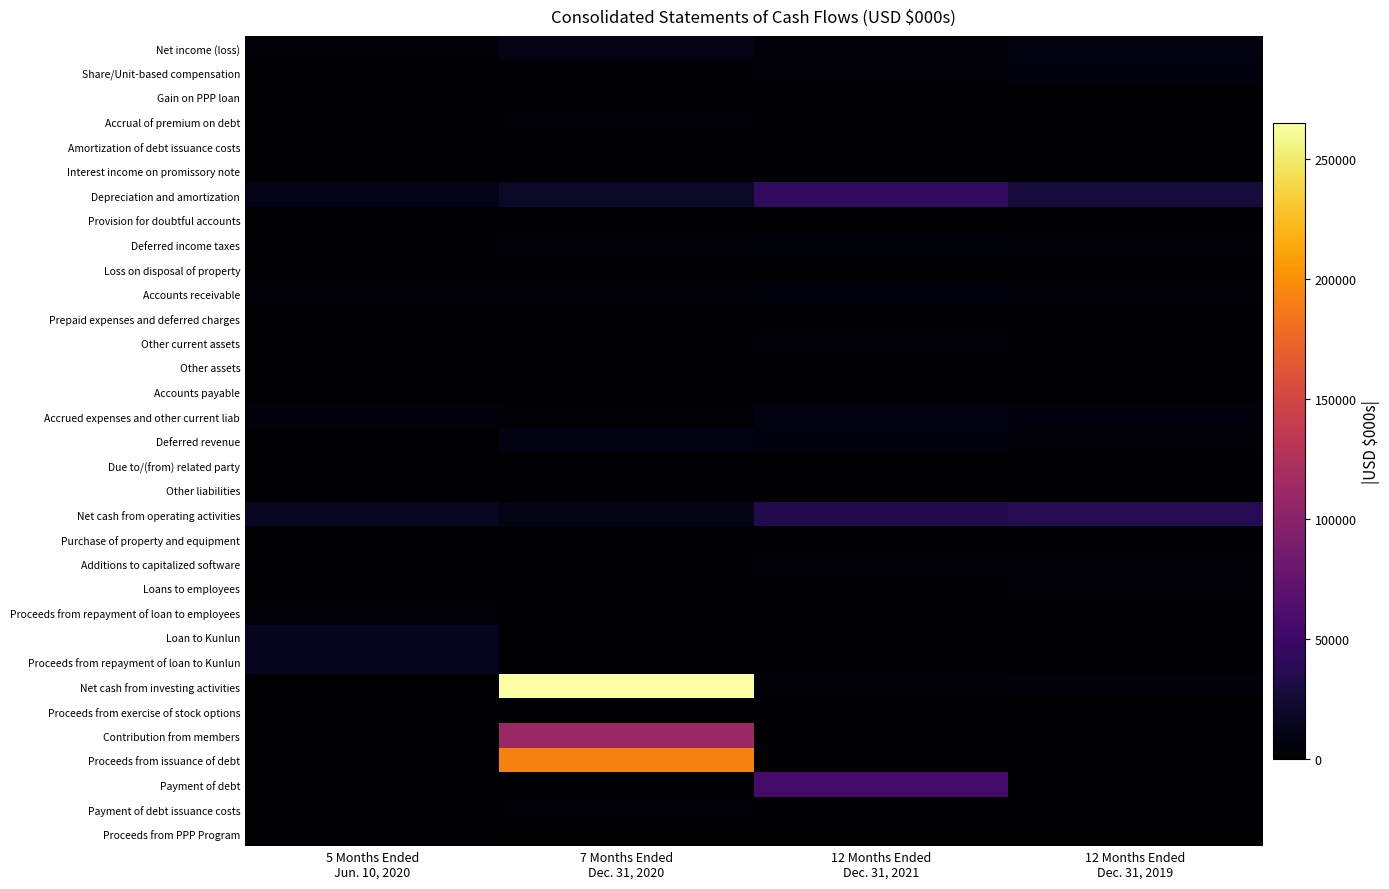

Reading left to right, list all the values displayed in this chart.

Net income (loss): 5 Months Ended
Jun. 10, 2020=2114	7 Months Ended
Dec. 31, 2020=10959	12 Months Ended
Dec. 31, 2021=5064	12 Months Ended
Dec. 31, 2019=7706
Share/Unit-based compensation: 5 Months Ended
Jun. 10, 2020=343	7 Months Ended
Dec. 31, 2020=924	12 Months Ended
Dec. 31, 2021=2602	12 Months Ended
Dec. 31, 2019=6780
Gain on PPP loan: 5 Months Ended
Jun. 10, 2020=0	7 Months Ended
Dec. 31, 2020=0	12 Months Ended
Dec. 31, 2021=1535	12 Months Ended
Dec. 31, 2019=0
Accrual of premium on debt: 5 Months Ended
Jun. 10, 2020=0	7 Months Ended
Dec. 31, 2020=3682	12 Months Ended
Dec. 31, 2021=1118	12 Months Ended
Dec. 31, 2019=0
Amortization of debt issuance costs: 5 Months Ended
Jun. 10, 2020=0	7 Months Ended
Dec. 31, 2020=564	12 Months Ended
Dec. 31, 2021=1180	12 Months Ended
Dec. 31, 2019=0
Interest income on promissory note: 5 Months Ended
Jun. 10, 2020=0	7 Months Ended
Dec. 31, 2020=0	12 Months Ended
Dec. 31, 2021=2038	12 Months Ended
Dec. 31, 2019=0
Depreciation and amortization: 5 Months Ended
Jun. 10, 2020=10642	7 Months Ended
Dec. 31, 2020=17639	12 Months Ended
Dec. 31, 2021=43234	12 Months Ended
Dec. 31, 2019=27412
Provision for doubtful accounts: 5 Months Ended
Jun. 10, 2020=0	7 Months Ended
Dec. 31, 2020=150	12 Months Ended
Dec. 31, 2021=53	12 Months Ended
Dec. 31, 2019=282
Deferred income taxes: 5 Months Ended
Jun. 10, 2020=1568	7 Months Ended
Dec. 31, 2020=3940	12 Months Ended
Dec. 31, 2021=4312	12 Months Ended
Dec. 31, 2019=2173
Loss on disposal of property: 5 Months Ended
Jun. 10, 2020=0	7 Months Ended
Dec. 31, 2020=0	12 Months Ended
Dec. 31, 2021=0	12 Months Ended
Dec. 31, 2019=15
Accounts receivable: 5 Months Ended
Jun. 10, 2020=2221	7 Months Ended
Dec. 31, 2020=2942	12 Months Ended
Dec. 31, 2021=6105	12 Months Ended
Dec. 31, 2019=2351
Prepaid expenses and deferred charges: 5 Months Ended
Jun. 10, 2020=521	7 Months Ended
Dec. 31, 2020=437	12 Months Ended
Dec. 31, 2021=1777	12 Months Ended
Dec. 31, 2019=1199
Other current assets: 5 Months Ended
Jun. 10, 2020=12	7 Months Ended
Dec. 31, 2020=69	12 Months Ended
Dec. 31, 2021=3292	12 Months Ended
Dec. 31, 2019=281
Other assets: 5 Months Ended
Jun. 10, 2020=249	7 Months Ended
Dec. 31, 2020=304	12 Months Ended
Dec. 31, 2021=37	12 Months Ended
Dec. 31, 2019=210
Accounts payable: 5 Months Ended
Jun. 10, 2020=432	7 Months Ended
Dec. 31, 2020=1846	12 Months Ended
Dec. 31, 2021=1845	12 Months Ended
Dec. 31, 2019=52
Accrued expenses and other current liab: 5 Months Ended
Jun. 10, 2020=5587	7 Months Ended
Dec. 31, 2020=3041	12 Months Ended
Dec. 31, 2021=7481	12 Months Ended
Dec. 31, 2019=6177
Deferred revenue: 5 Months Ended
Jun. 10, 2020=110	7 Months Ended
Dec. 31, 2020=8624	12 Months Ended
Dec. 31, 2021=6547	12 Months Ended
Dec. 31, 2019=3412
Due to/(from) related party: 5 Months Ended
Jun. 10, 2020=60	7 Months Ended
Dec. 31, 2020=10	12 Months Ended
Dec. 31, 2021=10	12 Months Ended
Dec. 31, 2019=58
Other liabilities: 5 Months Ended
Jun. 10, 2020=301	7 Months Ended
Dec. 31, 2020=821	12 Months Ended
Dec. 31, 2021=720	12 Months Ended
Dec. 31, 2019=41
Net cash from operating activities: 5 Months Ended
Jun. 10, 2020=16456	7 Months Ended
Dec. 31, 2020=9602	12 Months Ended
Dec. 31, 2021=34430	12 Months Ended
Dec. 31, 2019=37973
Purchase of property and equipment: 5 Months Ended
Jun. 10, 2020=270	7 Months Ended
Dec. 31, 2020=197	12 Months Ended
Dec. 31, 2021=269	12 Months Ended
Dec. 31, 2019=133
Additions to capitalized software: 5 Months Ended
Jun. 10, 2020=1420	7 Months Ended
Dec. 31, 2020=951	12 Months Ended
Dec. 31, 2021=3528	12 Months Ended
Dec. 31, 2019=2327
Loans to employees: 5 Months Ended
Jun. 10, 2020=0	7 Months Ended
Dec. 31, 2020=0	12 Months Ended
Dec. 31, 2021=0	12 Months Ended
Dec. 31, 2019=2224
Proceeds from repayment of loan to employees: 5 Months Ended
Jun. 10, 2020=2224	7 Months Ended
Dec. 31, 2020=0	12 Months Ended
Dec. 31, 2021=0	12 Months Ended
Dec. 31, 2019=0
Loan to Kunlun: 5 Months Ended
Jun. 10, 2020=14000	7 Months Ended
Dec. 31, 2020=0	12 Months Ended
Dec. 31, 2021=0	12 Months Ended
Dec. 31, 2019=0
Proceeds from repayment of loan to Kunlun: 5 Months Ended
Jun. 10, 2020=14000	7 Months Ended
Dec. 31, 2020=0	12 Months Ended
Dec. 31, 2021=0	12 Months Ended
Dec. 31, 2019=0
Net cash from investing activities: 5 Months Ended
Jun. 10, 2020=534	7 Months Ended
Dec. 31, 2020=264991	12 Months Ended
Dec. 31, 2021=3797	12 Months Ended
Dec. 31, 2019=4684
Proceeds from exercise of stock options: 5 Months Ended
Jun. 10, 2020=0	7 Months Ended
Dec. 31, 2020=0	12 Months Ended
Dec. 31, 2021=1351	12 Months Ended
Dec. 31, 2019=0
Contribution from members: 5 Months Ended
Jun. 10, 2020=0	7 Months Ended
Dec. 31, 2020=110000	12 Months Ended
Dec. 31, 2021=0	12 Months Ended
Dec. 31, 2019=0
Proceeds from issuance of debt: 5 Months Ended
Jun. 10, 2020=0	7 Months Ended
Dec. 31, 2020=192000	12 Months Ended
Dec. 31, 2021=0	12 Months Ended
Dec. 31, 2019=0
Payment of debt: 5 Months Ended
Jun. 10, 2020=0	7 Months Ended
Dec. 31, 2020=0	12 Months Ended
Dec. 31, 2021=56640	12 Months Ended
Dec. 31, 2019=0
Payment of debt issuance costs: 5 Months Ended
Jun. 10, 2020=0	7 Months Ended
Dec. 31, 2020=3825	12 Months Ended
Dec. 31, 2021=960	12 Months Ended
Dec. 31, 2019=0
Proceeds from PPP Program: 5 Months Ended
Jun. 10, 2020=1514	7 Months Ended
Dec. 31, 2020=0	12 Months Ended
Dec. 31, 2021=0	12 Months Ended
Dec. 31, 2019=0